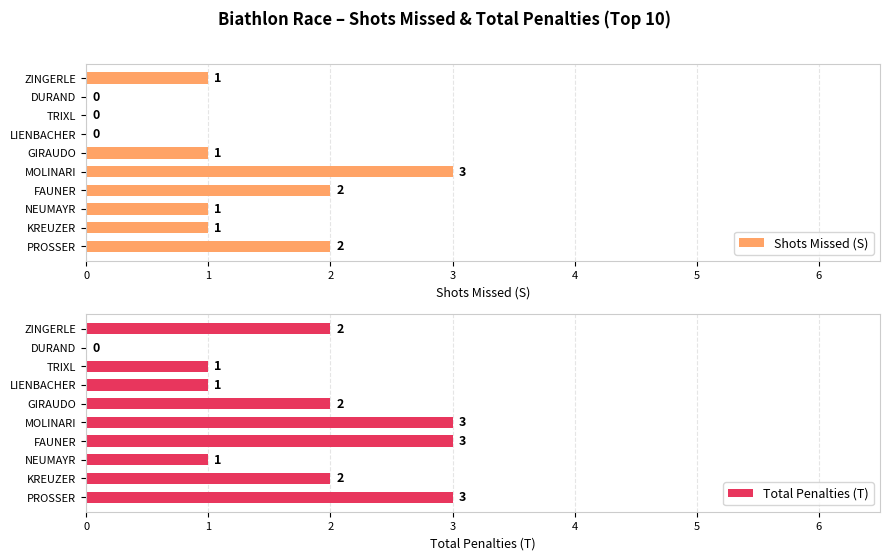

Reading right to left, transcribe all the data shown in this chart.

Shots Missed (S): 2	1	1	2	3	1	0	0	0	1
Total Penalties (T): 3	2	1	3	3	2	1	1	0	2